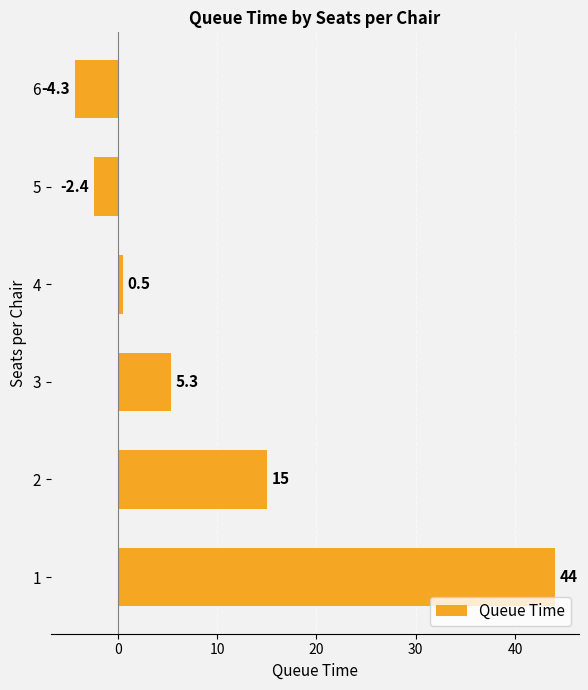

List the labels in order of value, largest first.

1, 2, 3, 4, 5, 6